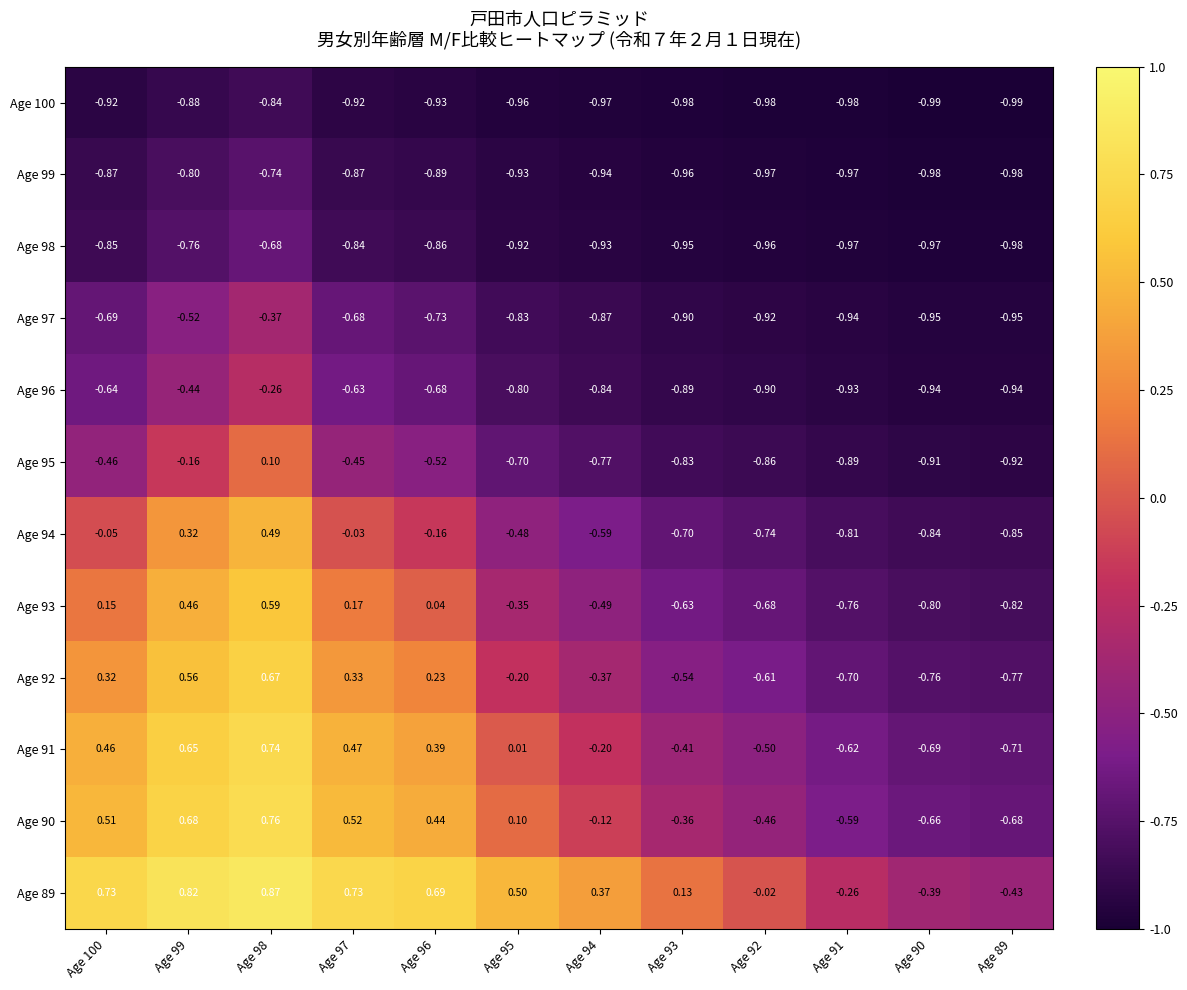

Is the value of Age 99 at Age 100 greater than the value of Age 92 at Age 98?

No